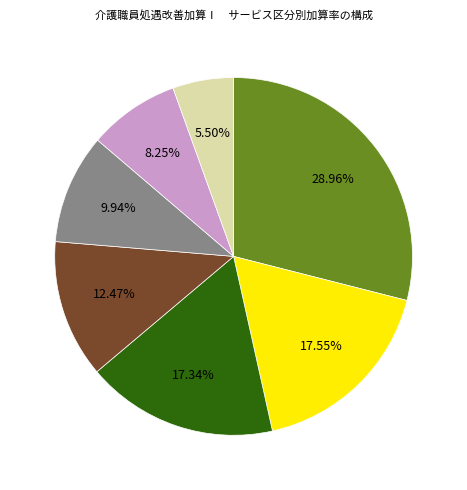

Is there a majority slice in this chart?

No